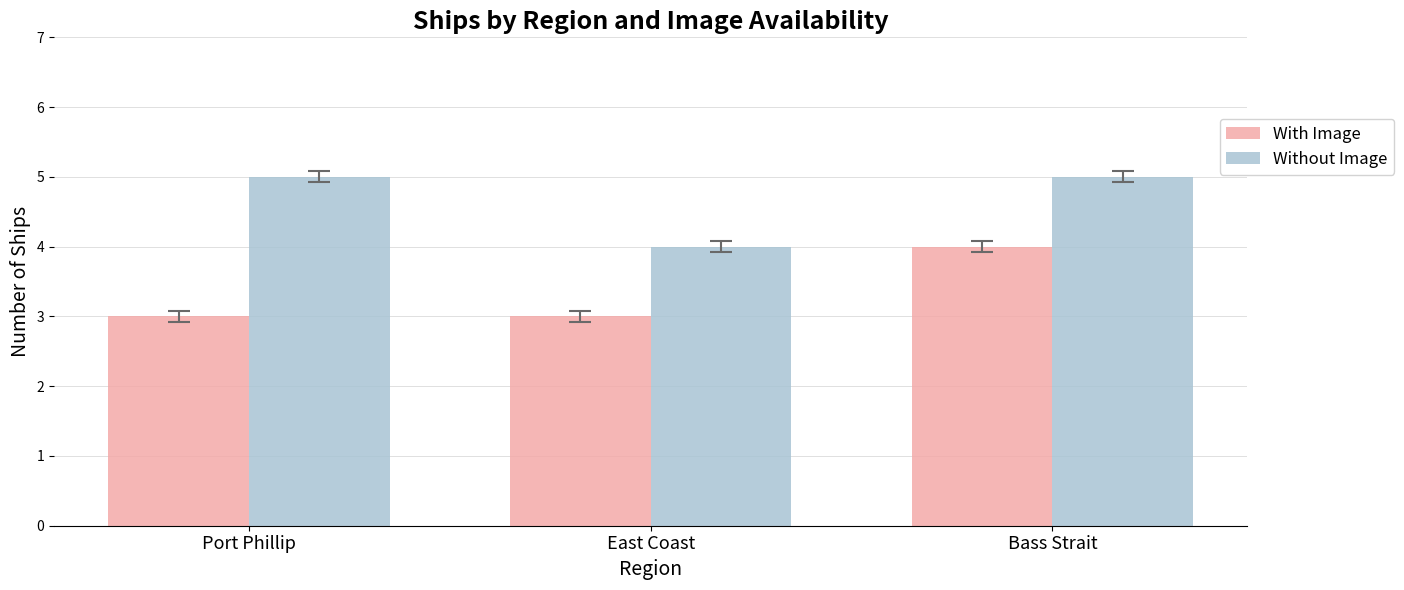

The value of Without Image at Bass Strait is 5. True or false?

True